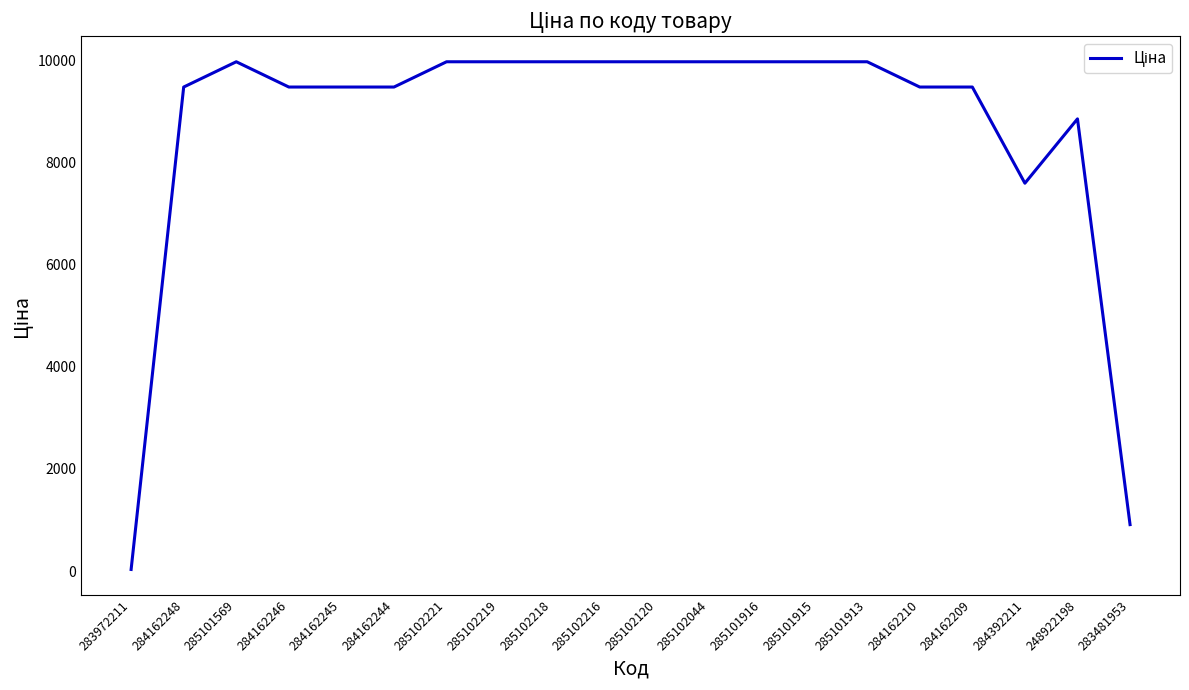

The chart shows a value of 9975.0 at 285102218. True or false?

True